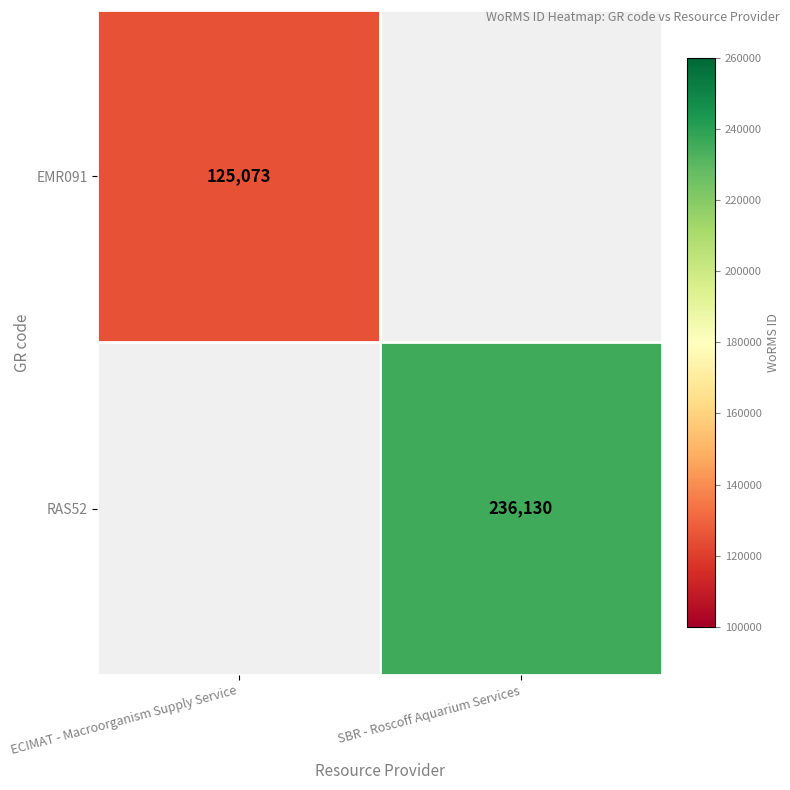

True or false: RAS52 has a value of 113554.7 at SBR - Roscoff Aquarium Services.

False